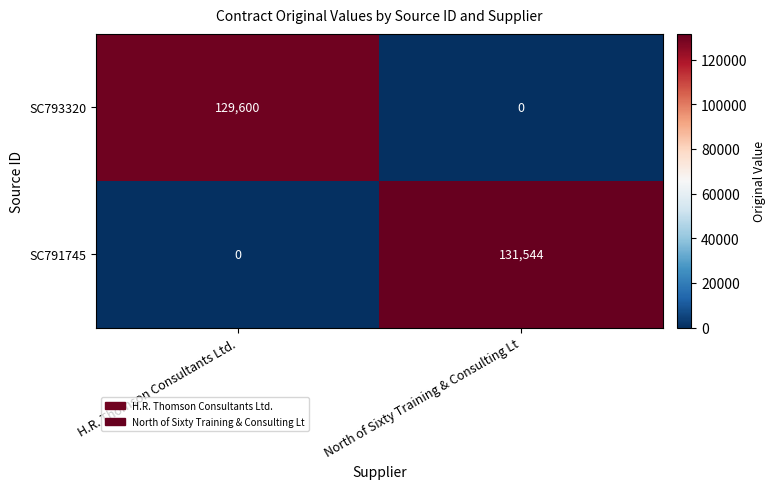

Between H.R. Thomson Consultants Ltd. and North of Sixty Training & Consulting Lt, which series saw the biggest shift?

SC791745